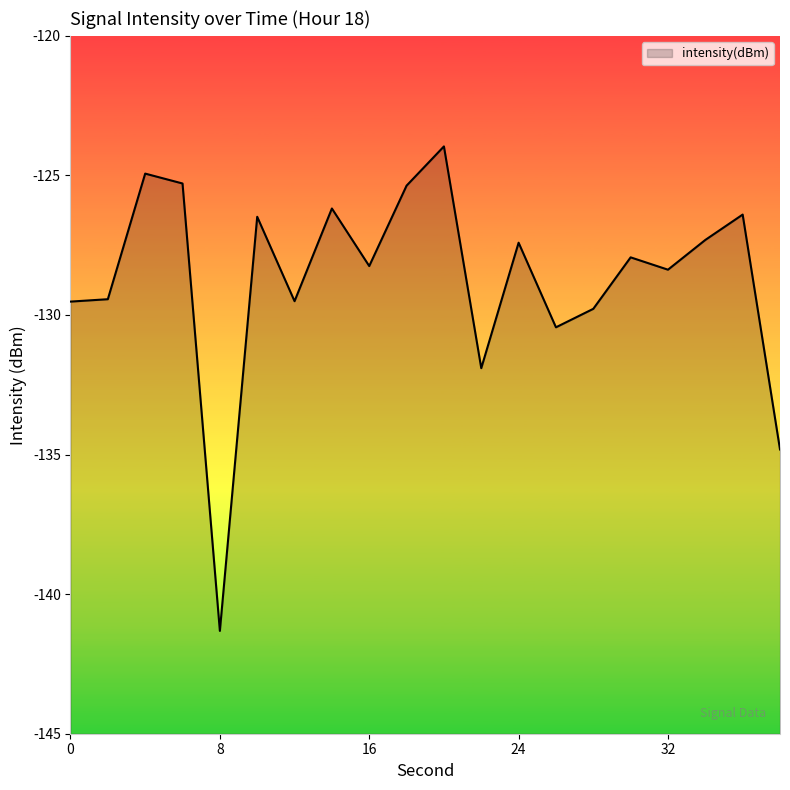

At which category does the data reach its first local peak?

4